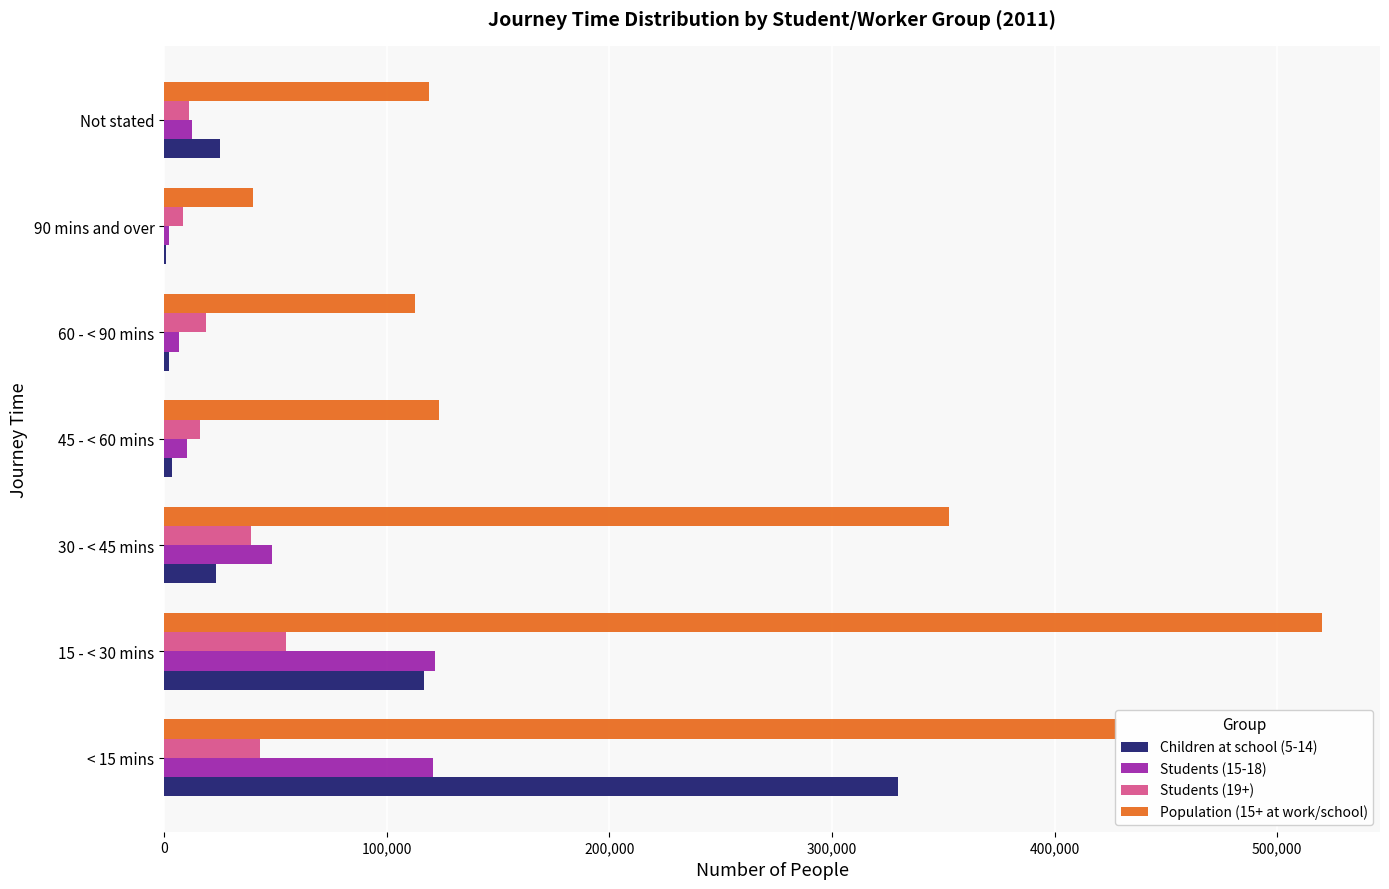

Which category has the highest value in the Students (19+) series?

15 - < 30 mins